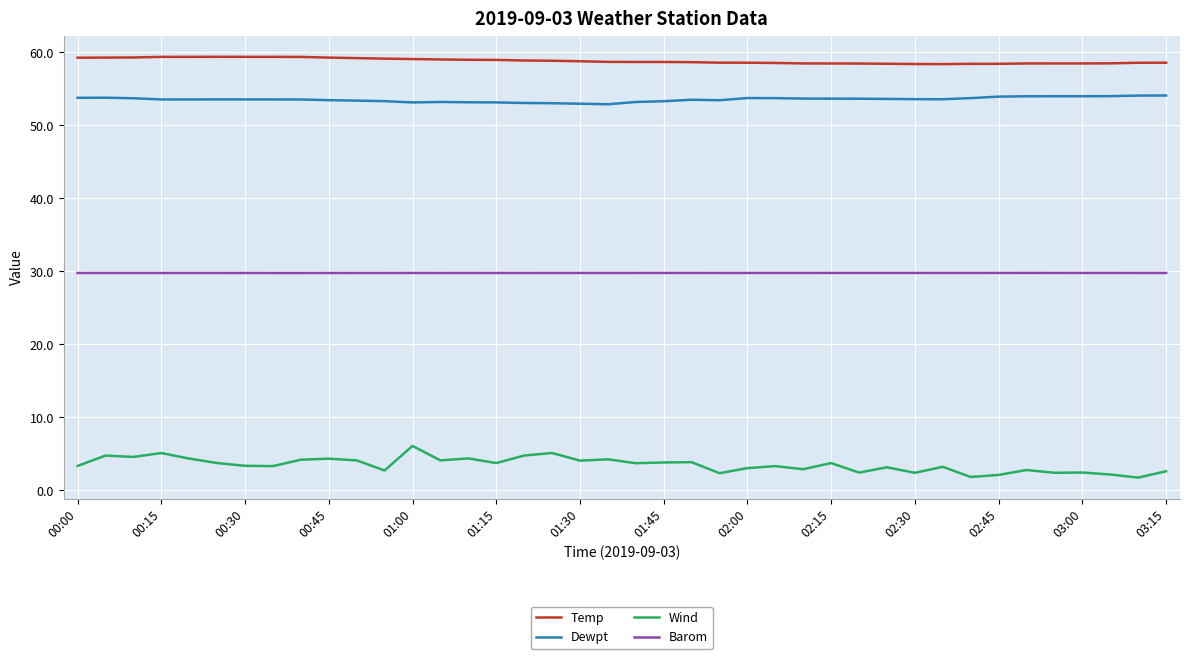

What is the maximum value shown in the chart?

59.4